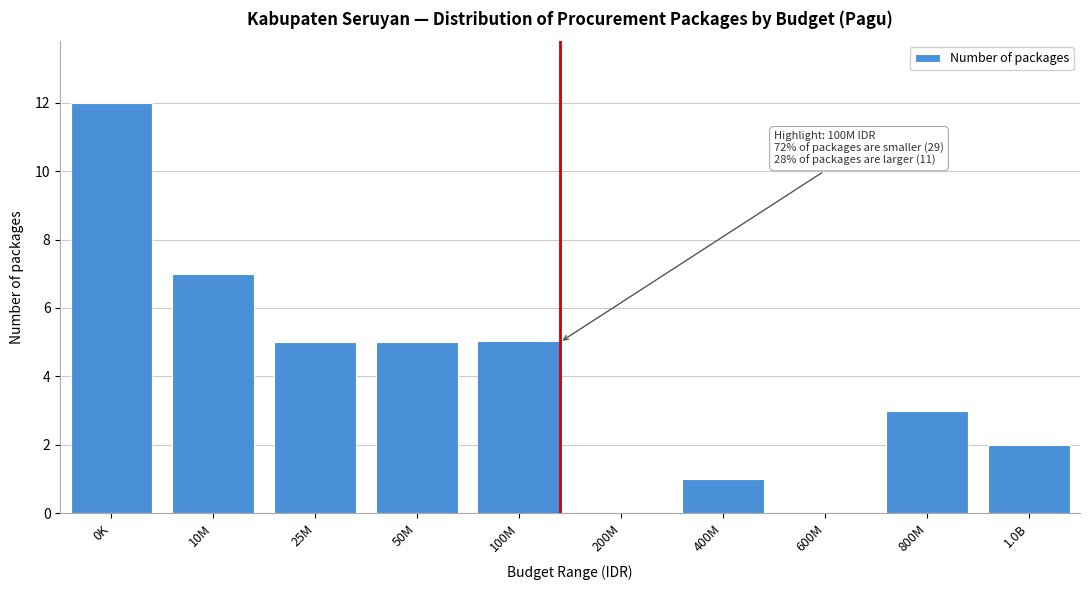

Reading left to right, list all the values displayed in this chart.

0K=12	10M=7	25M=5	50M=5	100M=5	200M=0	400M=1	600M=0	800M=3	1.0B=2